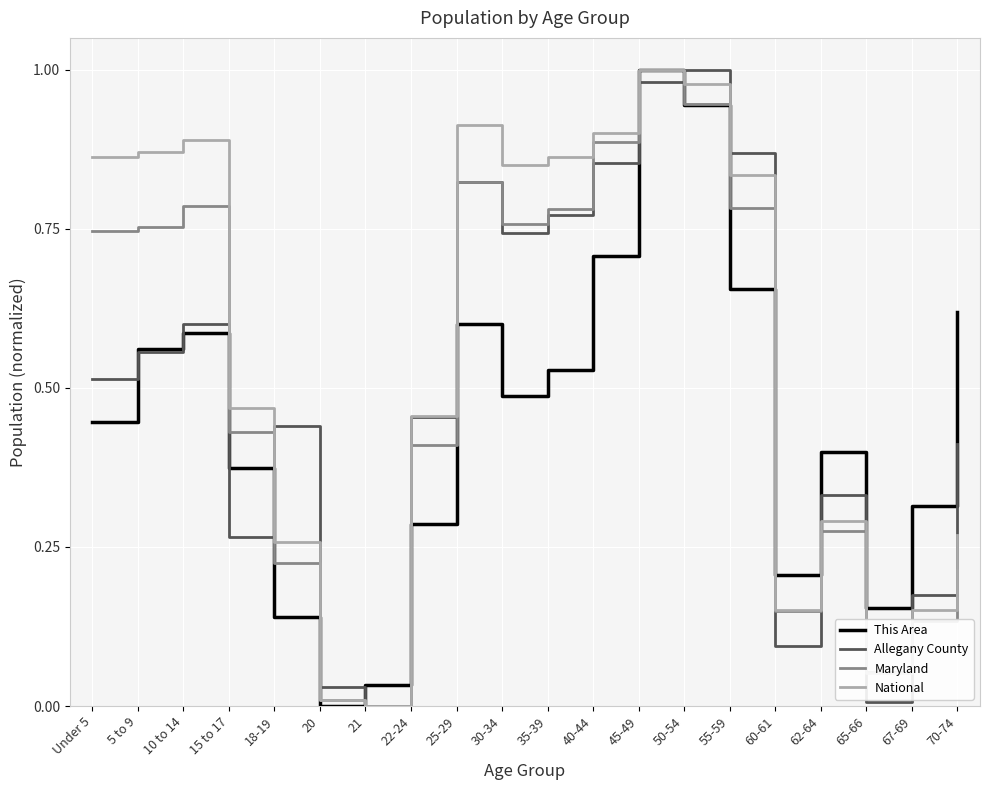

Which series has the largest total across all categories?

National